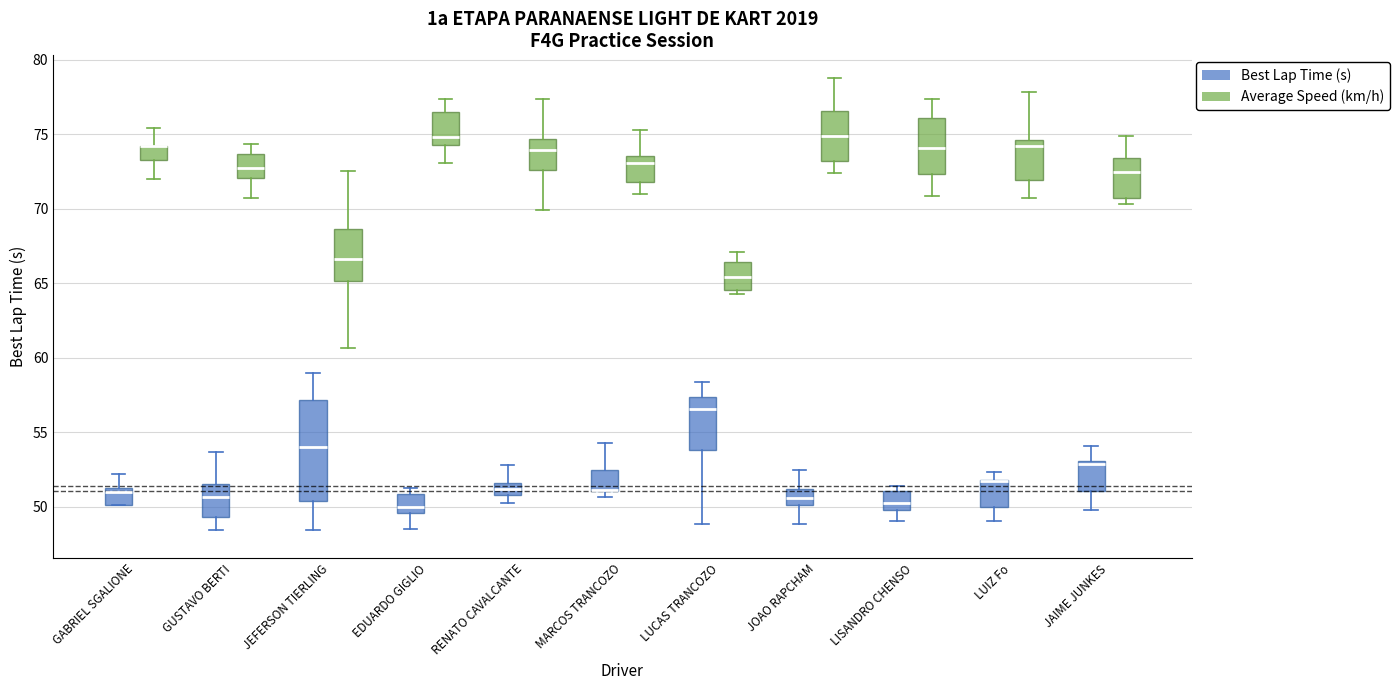

Reading left to right, transcribe this box plot: for each box, give where its median line is, the range the box spans, and where its two whiskers end, as read against the y-axis. The values are not printed on the chart, so give them approximately, as read against the axis.

GABRIEL SGALIONE (Best Lap Time (s)): median 51.0, box 50.0 to 51.5, whiskers 50.0 to 52.0
GABRIEL SGALIONE (Average Speed (km/h)): median 74.0 (drawn on the box's upper edge), box 73.5 to 74.0, whiskers 72.0 to 75.5
GUSTAVO BERTI (Best Lap Time (s)): median 50.5, box 49.5 to 51.5, whiskers 48.5 to 53.5
GUSTAVO BERTI (Average Speed (km/h)): median 73.0, box 72.0 to 73.5, whiskers 70.5 to 74.5
JEFERSON TIERLING (Best Lap Time (s)): median 54.0, box 50.5 to 57.0, whiskers 48.5 to 59.0
JEFERSON TIERLING (Average Speed (km/h)): median 66.5, box 65.0 to 68.5, whiskers 60.5 to 72.5
EDUARDO GIGLIO (Best Lap Time (s)): median 50.0, box 49.5 to 51.0, whiskers 48.5 to 51.5
EDUARDO GIGLIO (Average Speed (km/h)): median 75.0, box 74.5 to 76.5, whiskers 73.0 to 77.5
RENATO CAVALCANTE (Best Lap Time (s)): median 51.0 (inside the box), box 51.0 to 51.5, whiskers 50.5 to 53.0
RENATO CAVALCANTE (Average Speed (km/h)): median 74.0, box 72.5 to 74.5, whiskers 70.0 to 77.5
MARCOS TRANCOZO (Best Lap Time (s)): median 51.0 (drawn on the box's lower edge), box 51.0 to 52.5, whiskers 50.5 to 54.5
MARCOS TRANCOZO (Average Speed (km/h)): median 73.0, box 72.0 to 73.5, whiskers 71.0 to 75.5
LUCAS TRANCOZO (Best Lap Time (s)): median 56.5, box 54.0 to 57.5, whiskers 49.0 to 58.5
LUCAS TRANCOZO (Average Speed (km/h)): median 65.5, box 64.5 to 66.5, whiskers 64.5 (just below the box's lower edge) to 67.0
JOAO RAPCHAM (Best Lap Time (s)): median 50.5, box 50.0 to 51.0, whiskers 49.0 to 52.5
JOAO RAPCHAM (Average Speed (km/h)): median 75.0, box 73.0 to 76.5, whiskers 72.5 to 79.0
LISANDRO CHENSO (Best Lap Time (s)): median 50.5, box 50.0 to 51.0, whiskers 49.0 to 51.5
LISANDRO CHENSO (Average Speed (km/h)): median 74.0, box 72.5 to 76.0, whiskers 71.0 to 77.5
LUIZ Fo (Best Lap Time (s)): median 51.5 (drawn on the box's upper edge), box 50.0 to 52.0, whiskers 49.0 to 52.5
LUIZ Fo (Average Speed (km/h)): median 74.0, box 72.0 to 74.5, whiskers 70.5 to 78.0
JAIME JUNKES (Best Lap Time (s)): median 53.0 (just below the box's upper edge), box 51.0 to 53.0, whiskers 50.0 to 54.0
JAIME JUNKES (Average Speed (km/h)): median 72.5, box 70.5 to 73.5, whiskers 70.5 (just below the box's lower edge) to 75.0